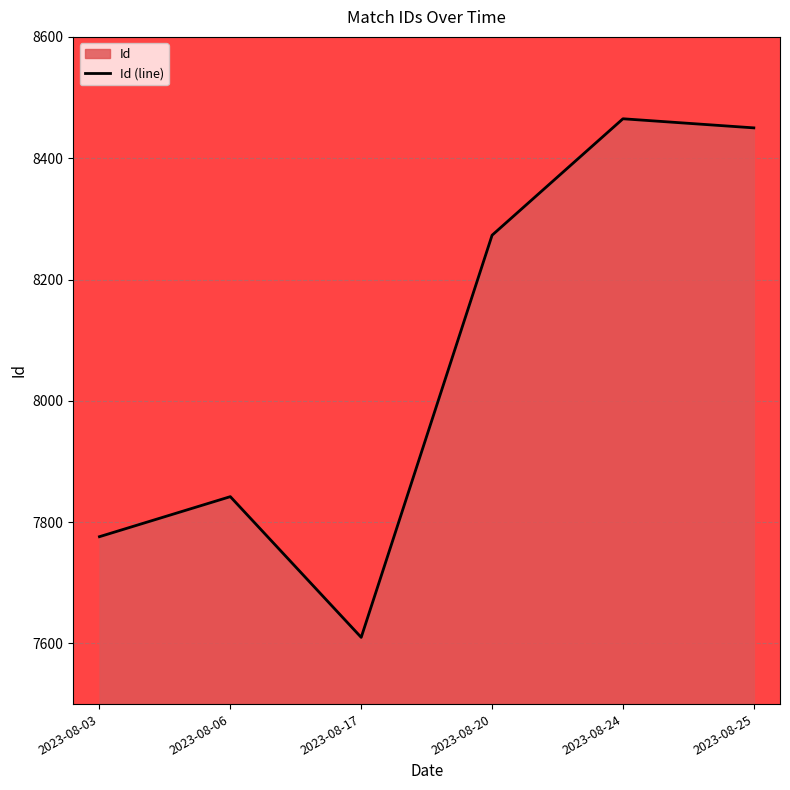

What is the value of the 2nd point from the left?

7842